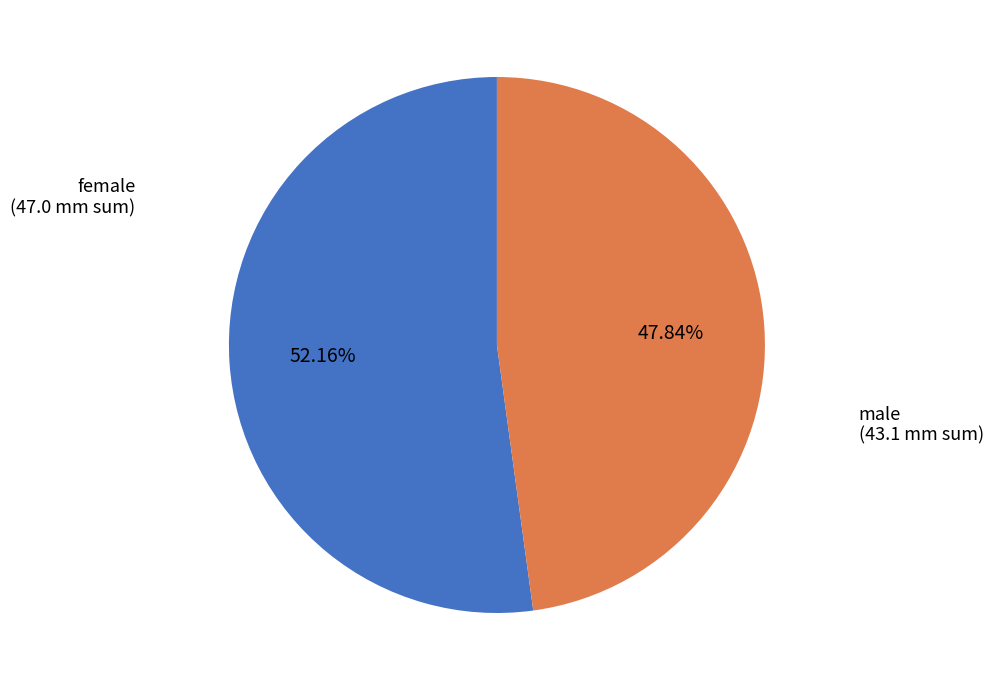

What portion of the pie excludes female?

47.8%